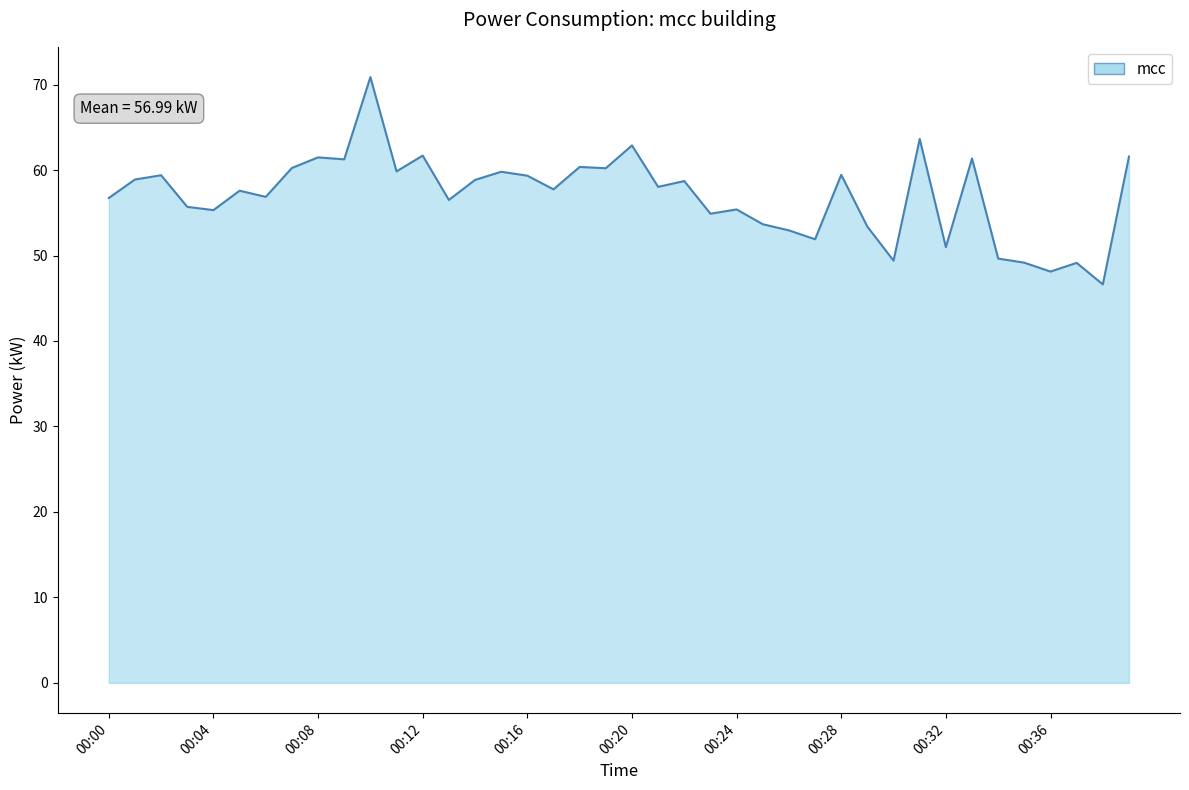

What is the greatest value displayed?

70.9